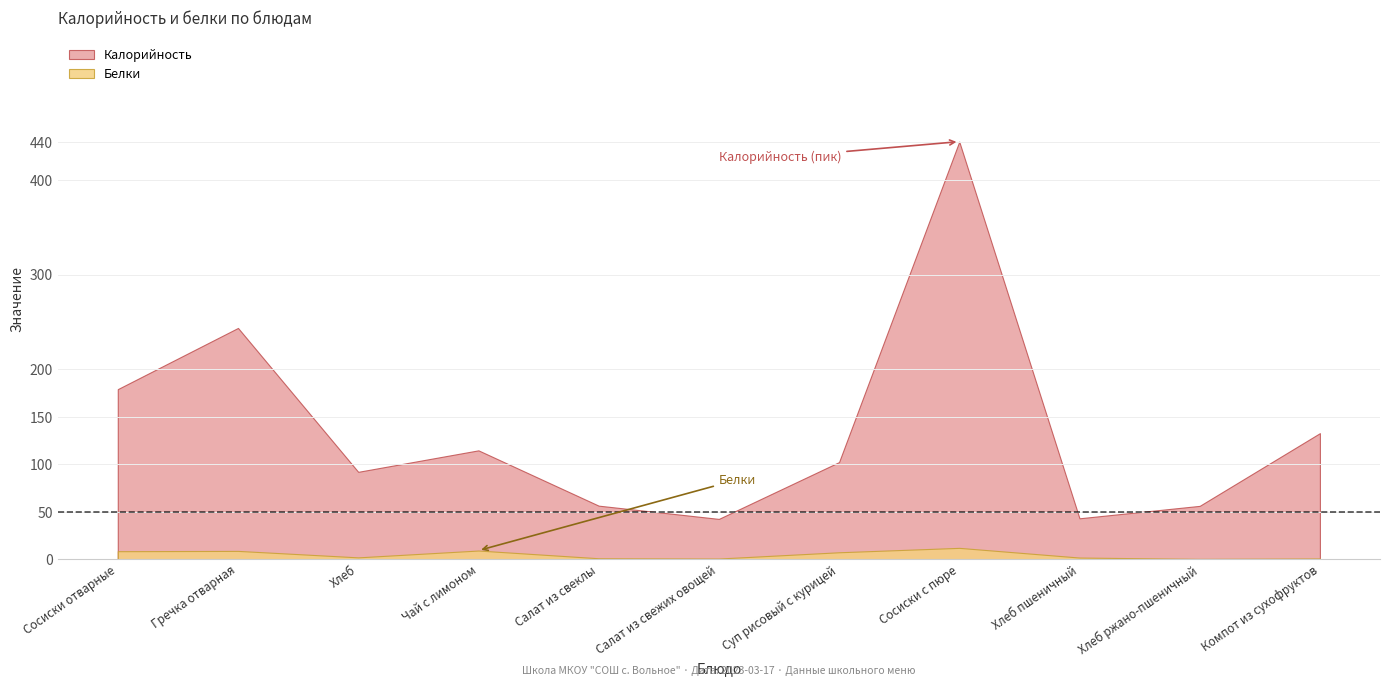

How many lines are shown in the chart?

2